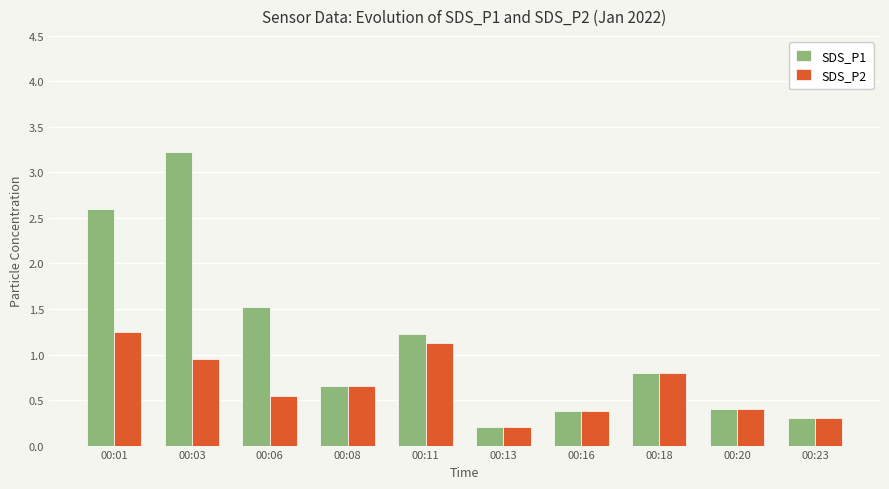

What is the minimum value for SDS_P2?

0.2